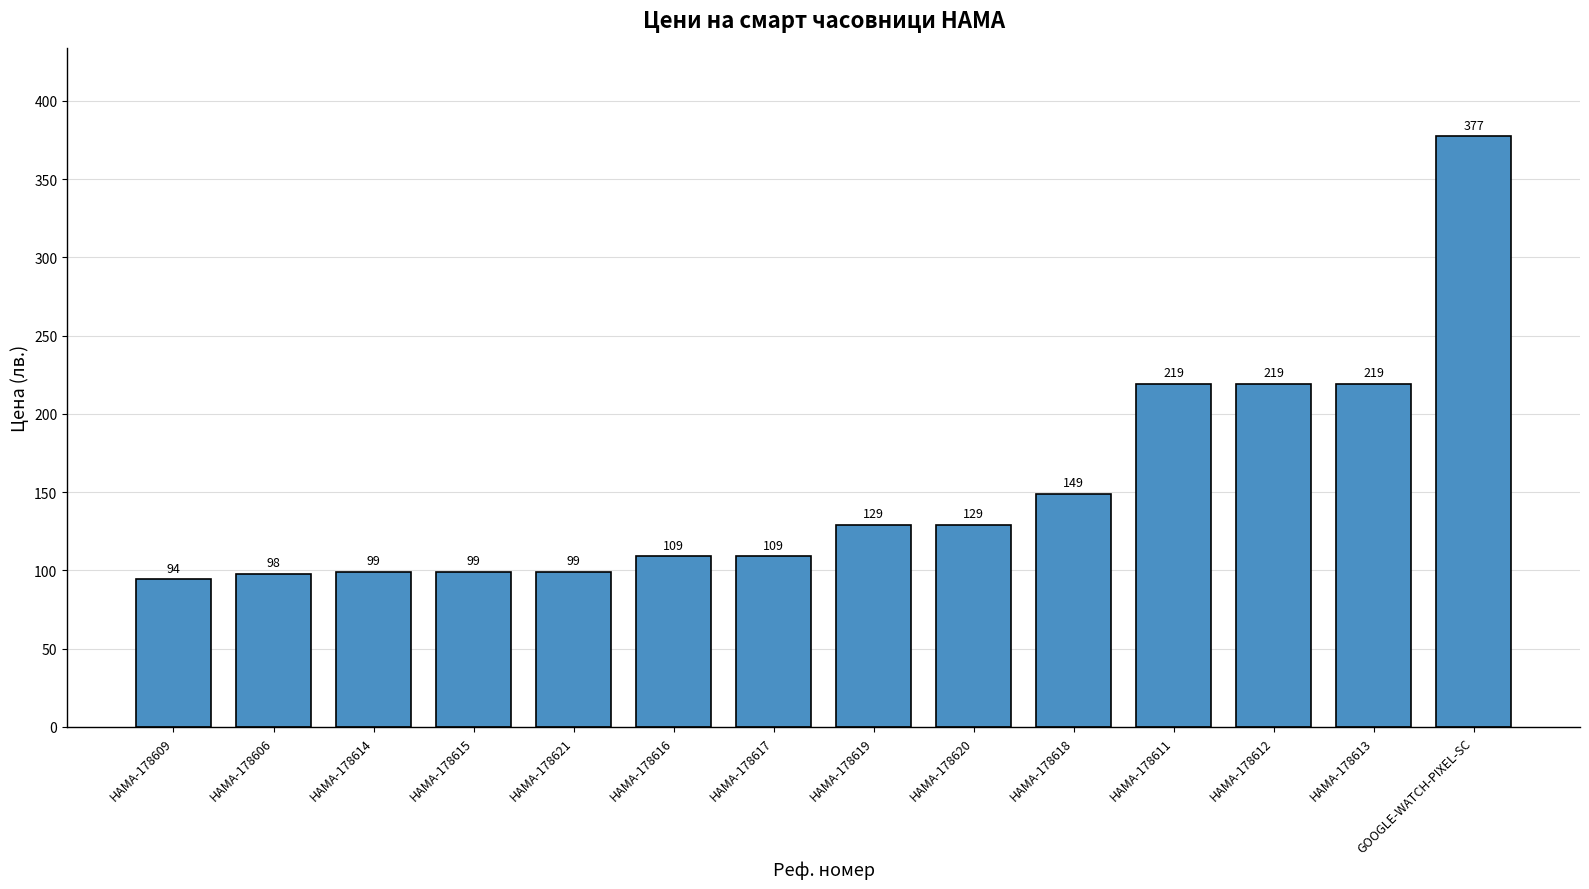

What is the sum of the values at HAMA-178611 and HAMA-178619?

348.0